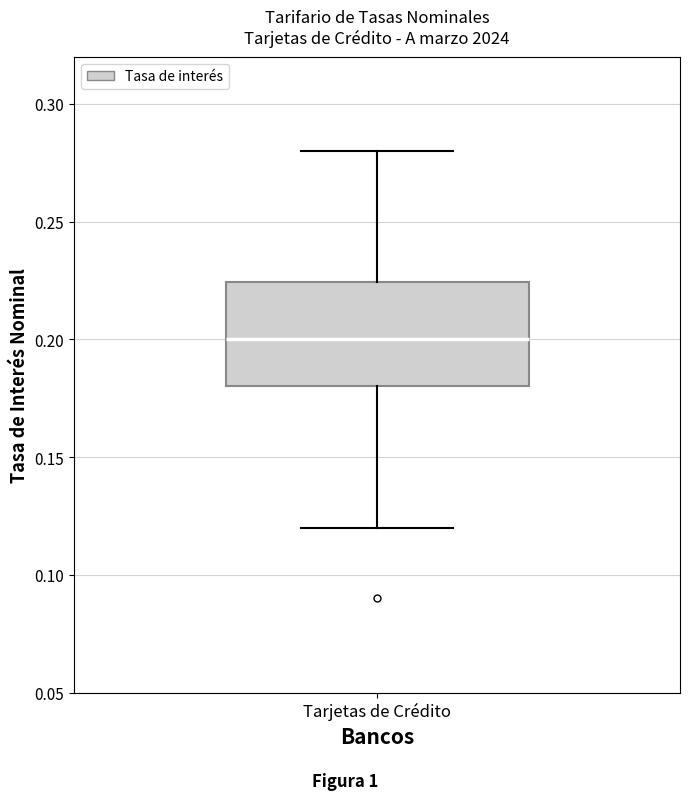

Where is the lower edge of the box for Tarjetas de Crédito on the y-axis? The values are not printed on the chart, so give them approximately, as read against the axis.

0.180